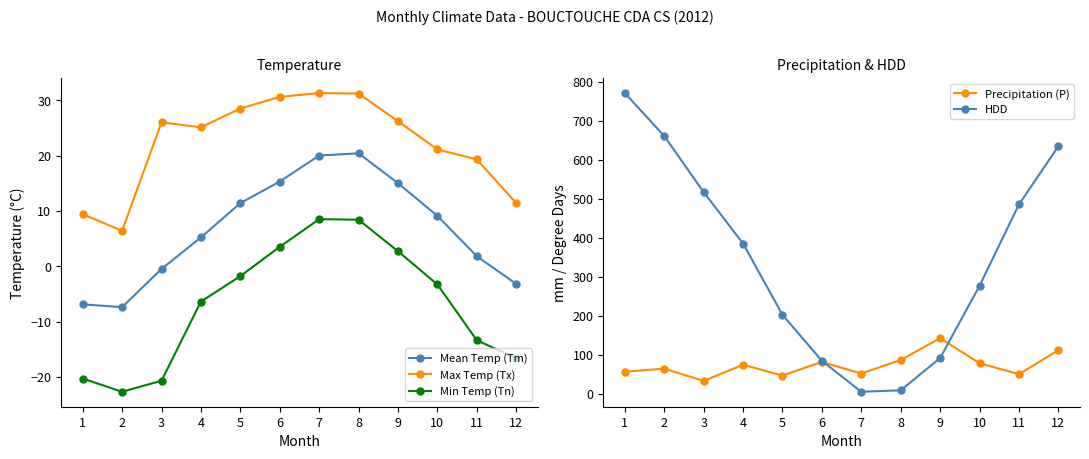

Which series changed the most between 2 and 8?

HDD